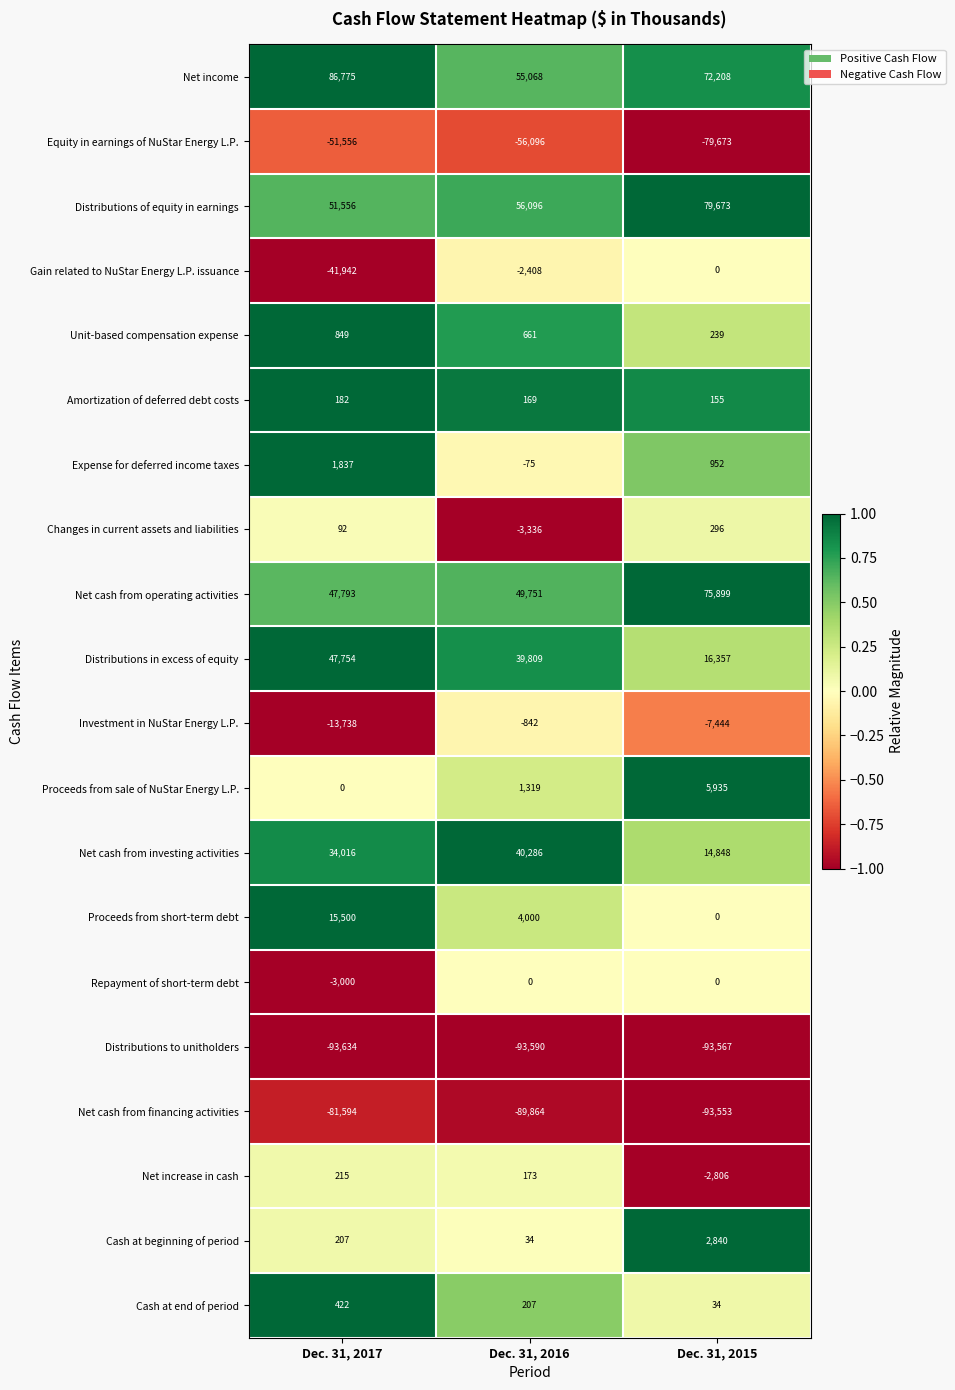

What is the difference between the Proceeds from sale of NuStar Energy L.P. values at Dec. 31, 2015 and Dec. 31, 2017?

5935